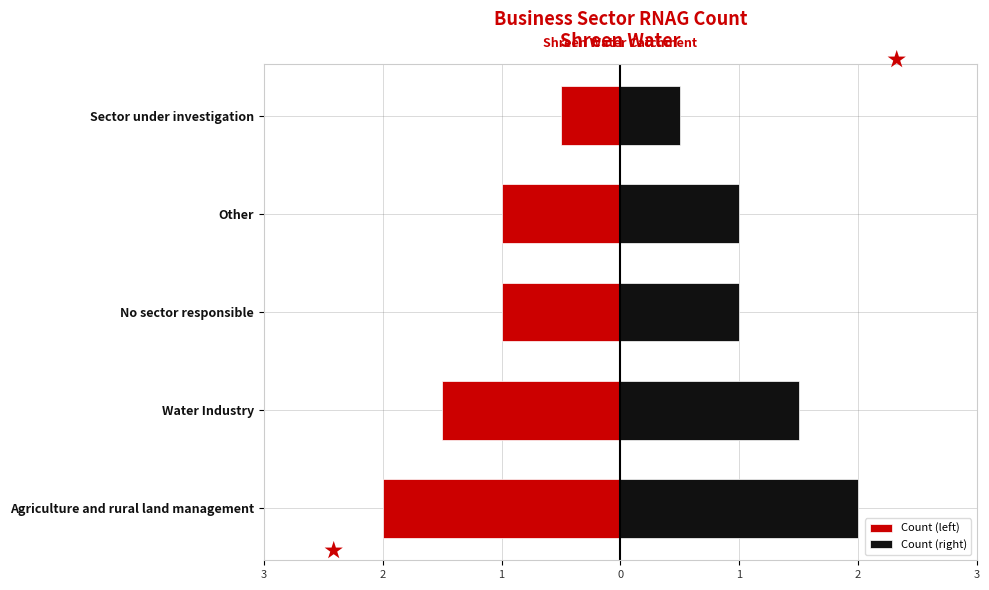

Reading right to left, extract all data points from this chart.

Count (left): 1=-0.5	0=-1.0	1=-1.0	2=-1.5	3=-2.0
Count (right): 1=0.5	0=1.0	1=1.0	2=1.5	3=2.0